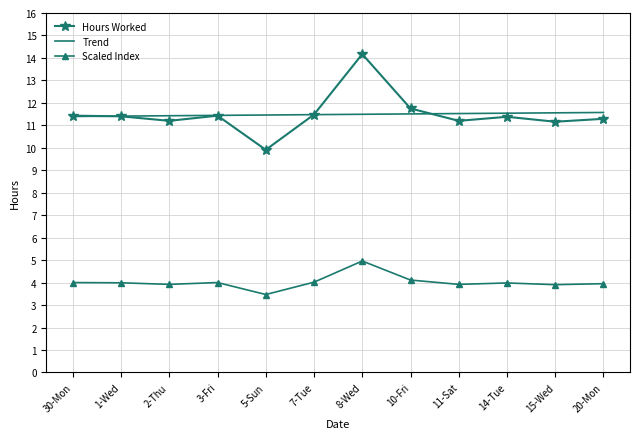

Which label corresponds to the largest value in the chart?

8-Wed